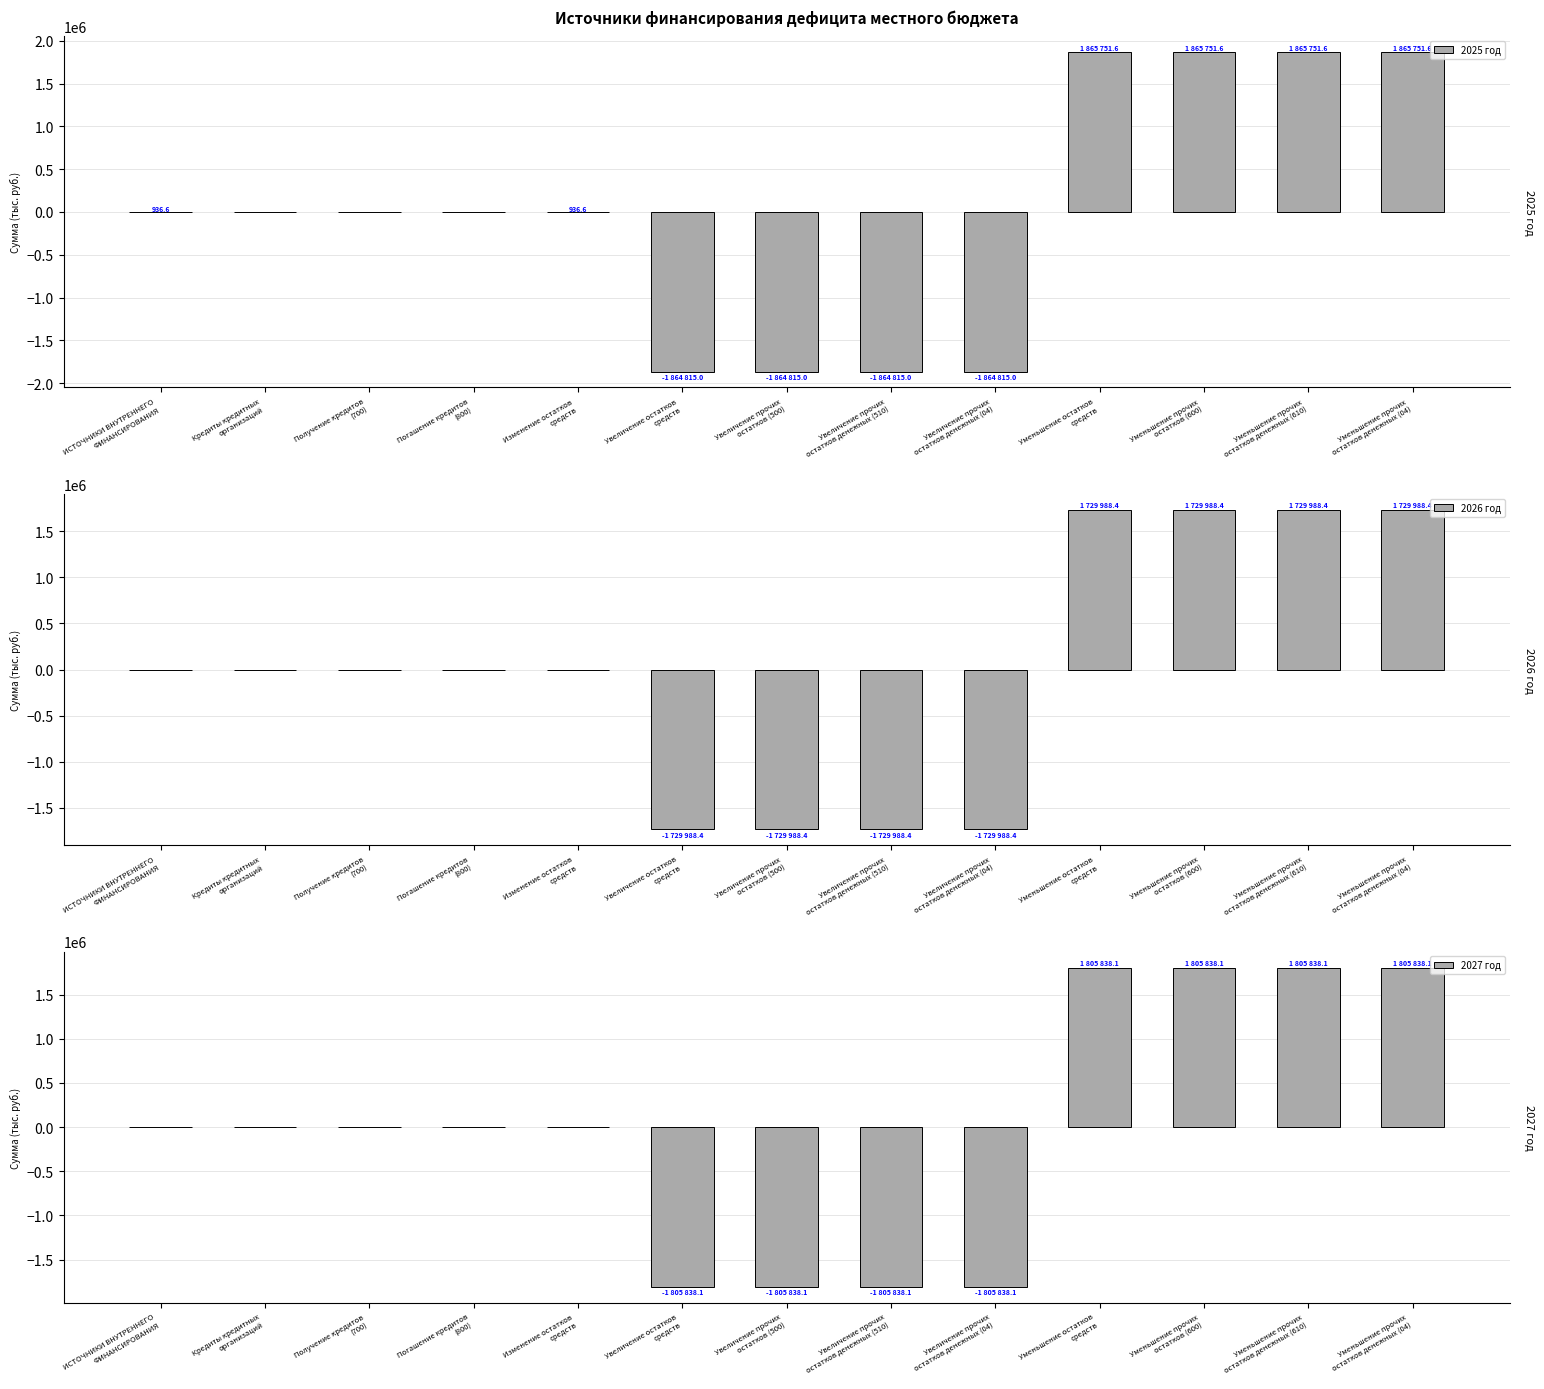

How many distinct data groups are displayed?

3